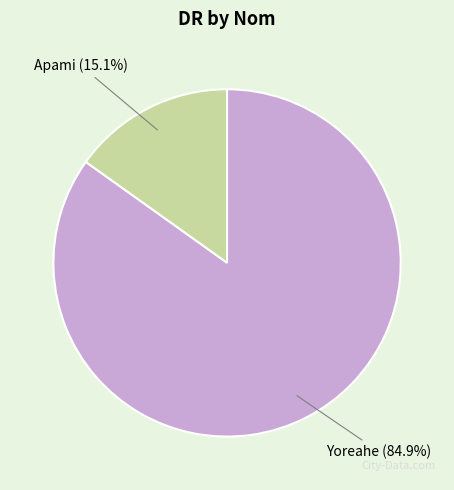

Is there a majority slice in this chart?

Yes